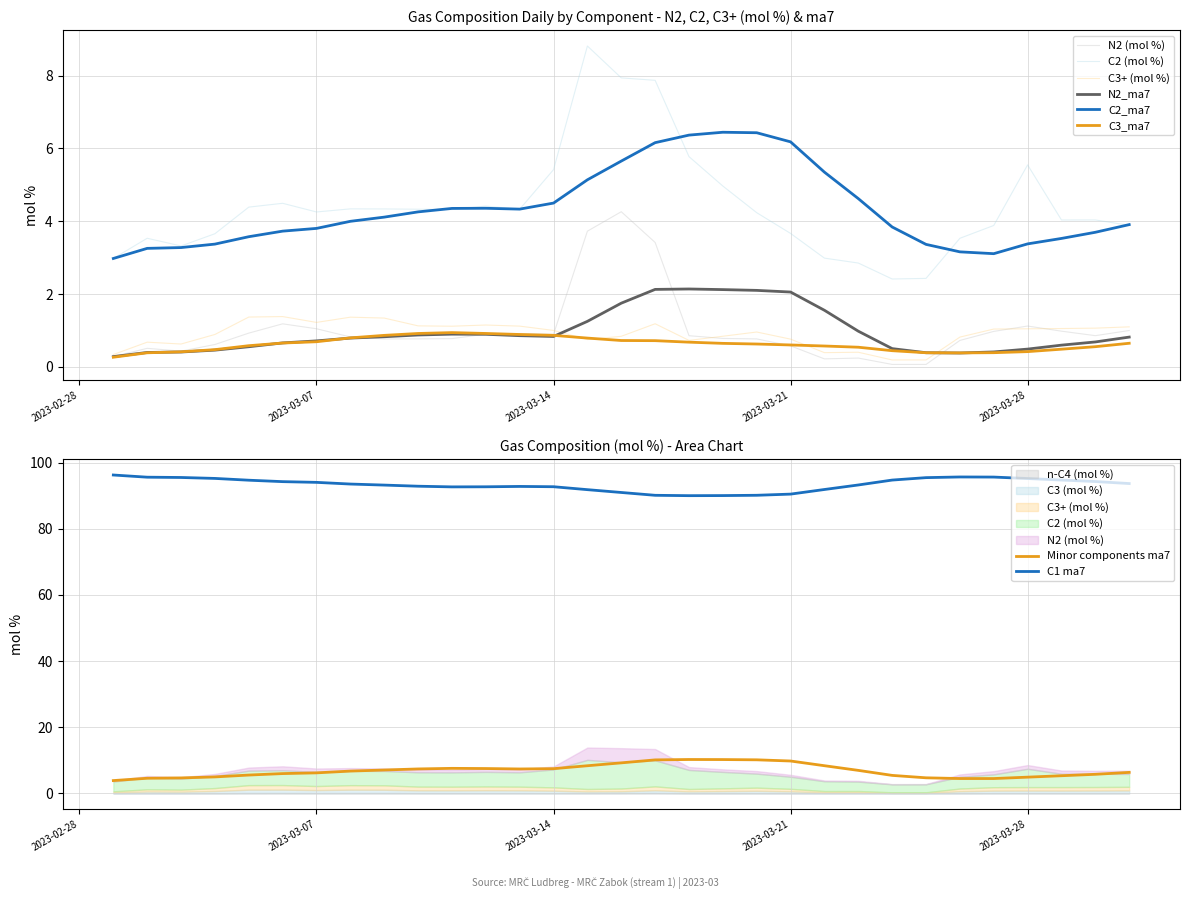

Which has a higher value, 2023-03-02 or 2023-03-04?

2023-03-04